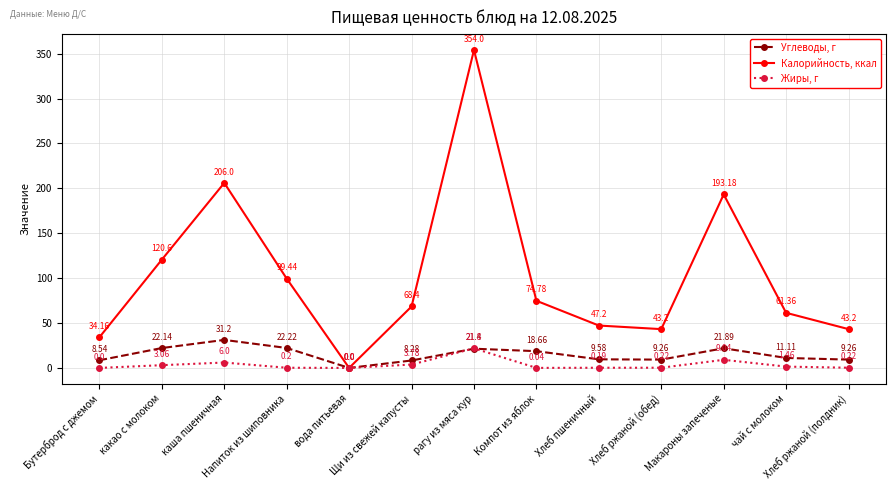

Which series has the largest range (max minus min)?

Калорийность, ккал